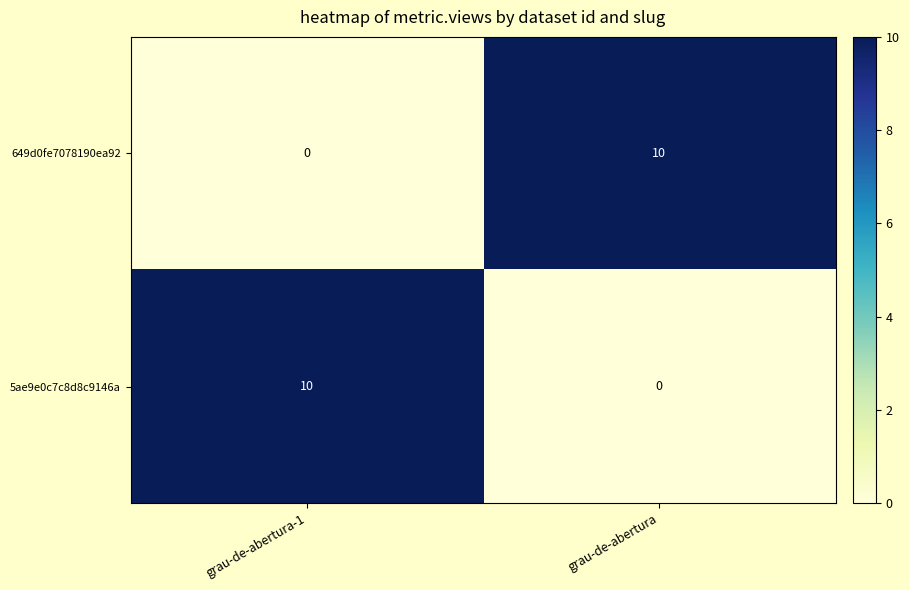

At how many categories does at least one series exceed 5?

2